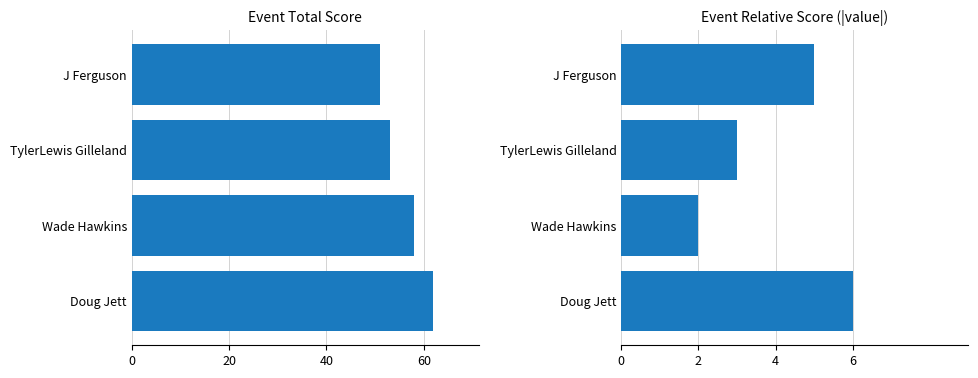

Reading left to right, what are all the values shown in this chart?

event_total_score: 51	53	58	62
event_relative_score: 5	3	2	6